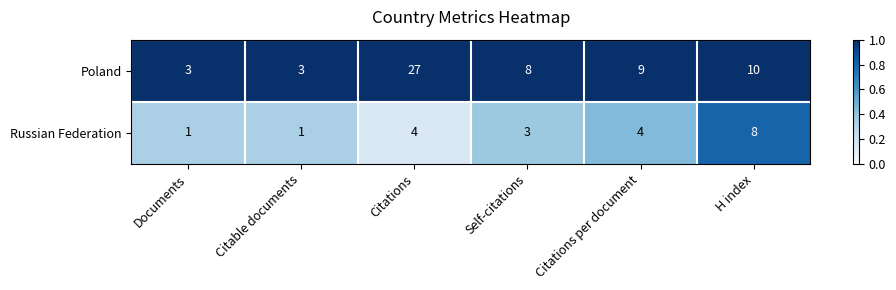

Reading right to left, what are all the values shown in this chart?

Poland: H index=10	Citations per document=9	Self-citations=8	Citations=27	Citable documents=3	Documents=3
Russian Federation: H index=8	Citations per document=4	Self-citations=3	Citations=4	Citable documents=1	Documents=1